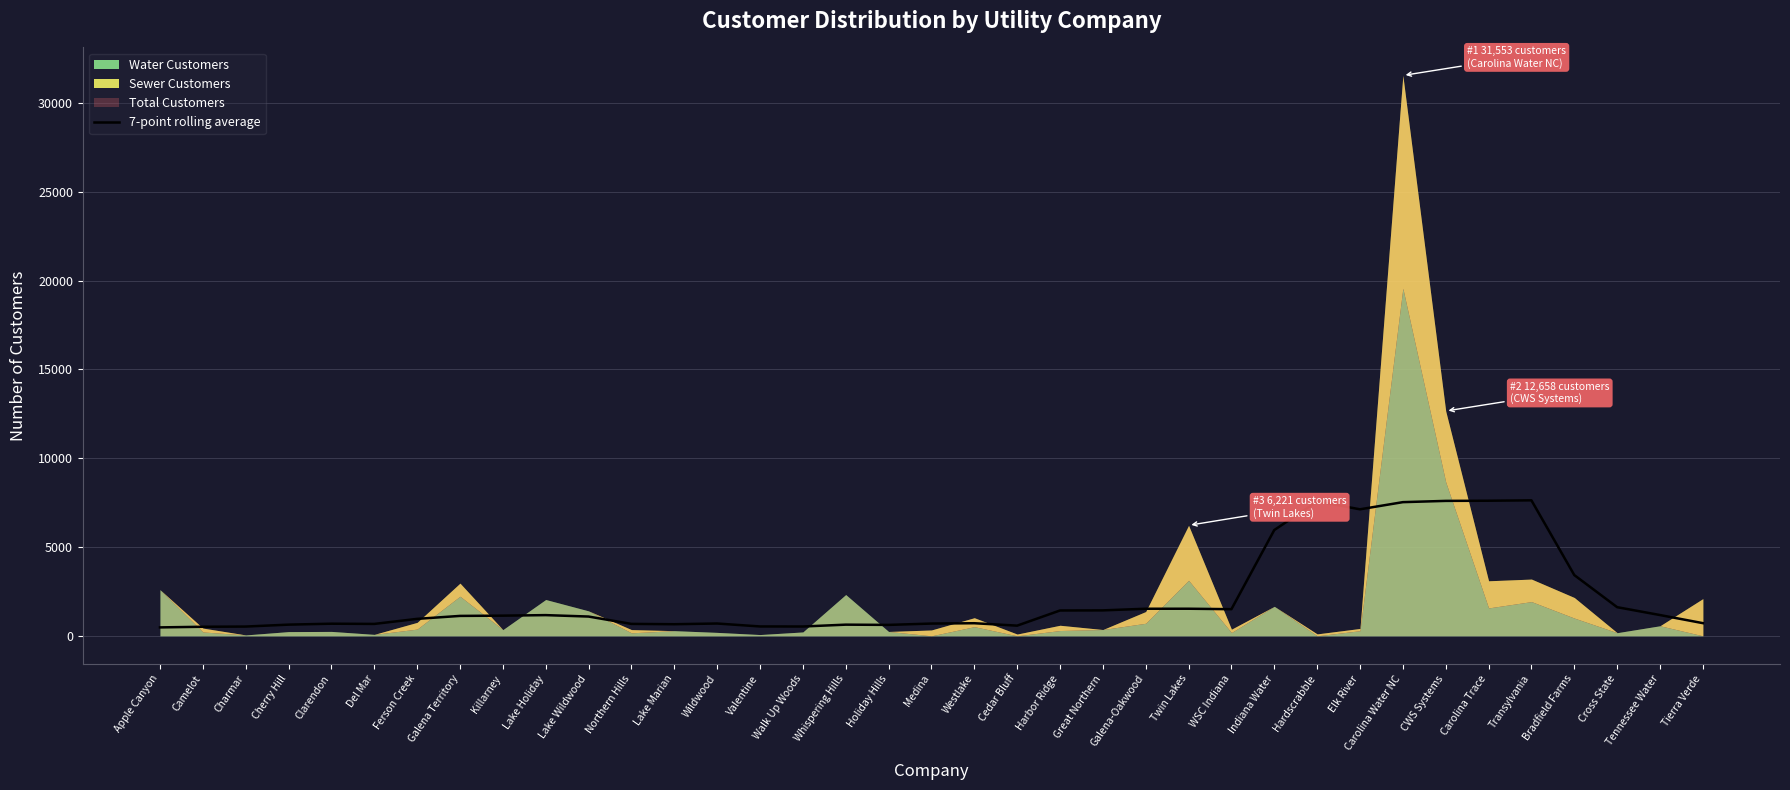

How many lines are shown in the chart?

1